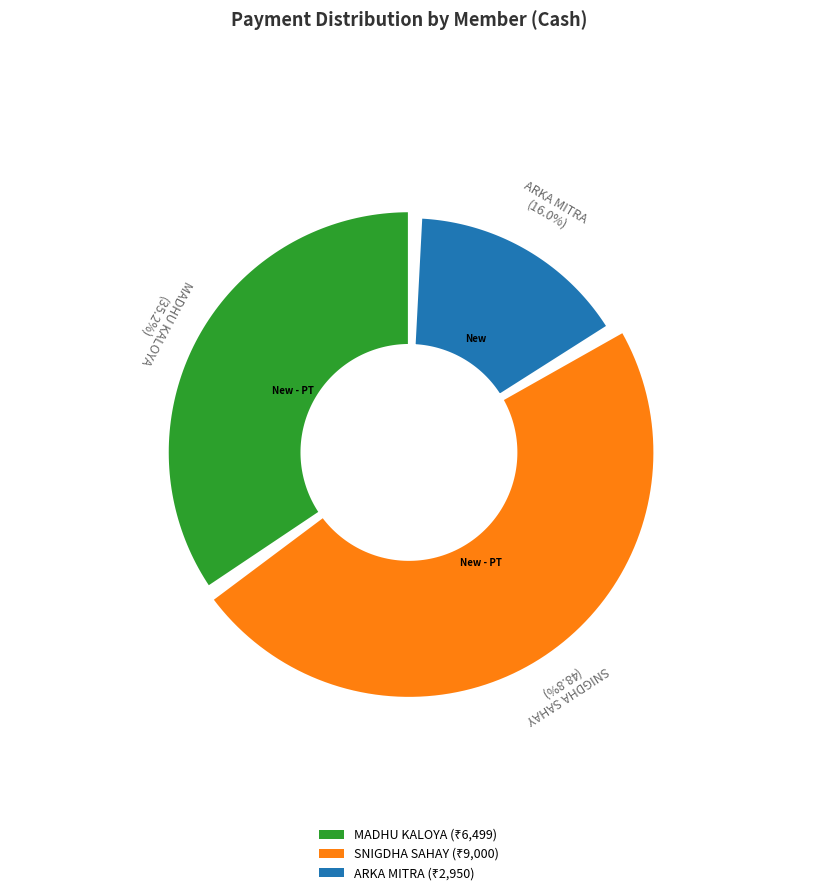

How much of the chart is everything except ARKA MITRA?

84.0%